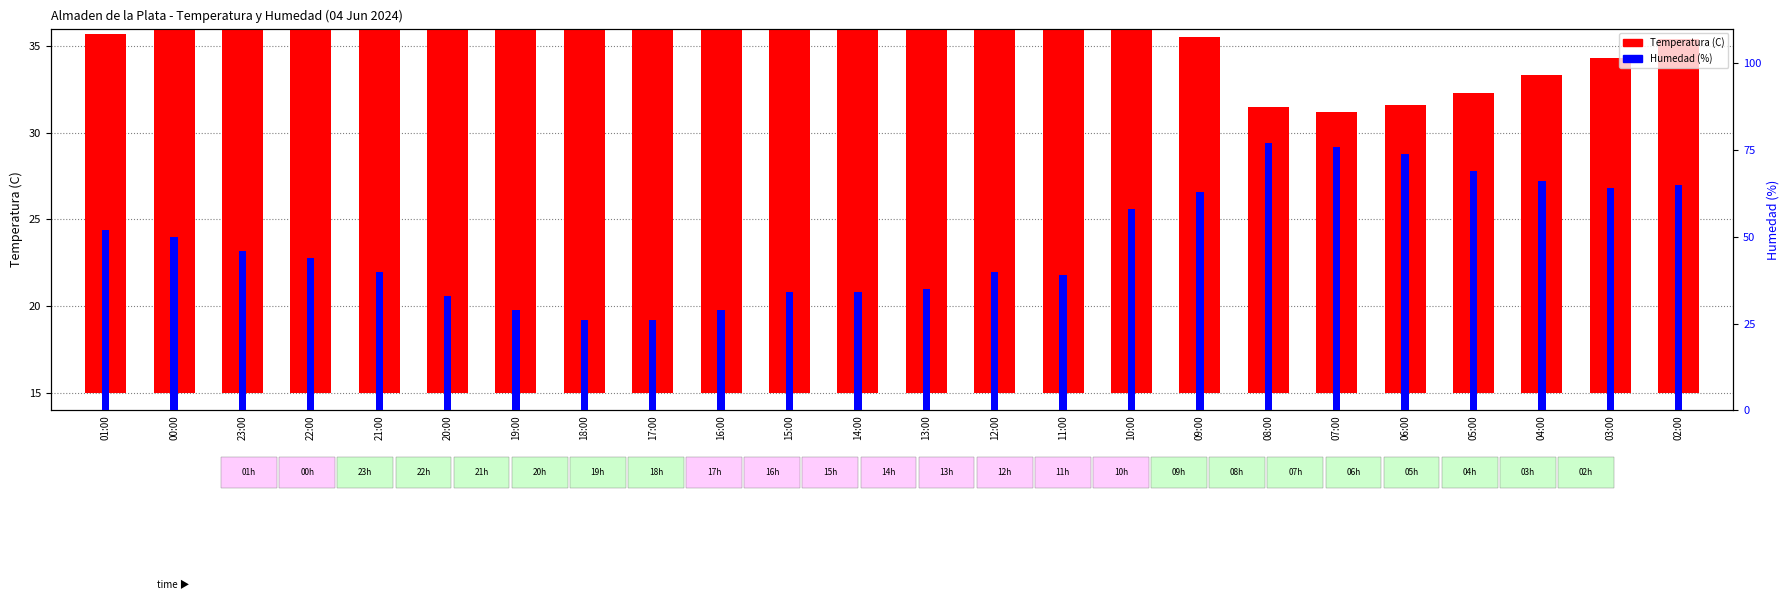

Reading left to right, transcribe all the data shown in this chart.

Temperatura (C): 01:00=20.7	00:00=21.8	23:00=23.0	22:00=24.0	21:00=26.1	20:00=28.9	19:00=30.5	18:00=31.5	17:00=32.5	16:00=30.2	15:00=29.2	14:00=28.7	13:00=28.5	12:00=25.8	11:00=25.2	10:00=21.7	09:00=20.5	08:00=16.5	07:00=16.2	06:00=16.6	05:00=17.3	04:00=18.3	03:00=19.3	02:00=20.4
Humedad (%): 01:00=52.0	00:00=50.0	23:00=46.0	22:00=44.0	21:00=40.0	20:00=33.0	19:00=29.0	18:00=26.0	17:00=26.0	16:00=29.0	15:00=34.0	14:00=34.0	13:00=35.0	12:00=40.0	11:00=39.0	10:00=58.0	09:00=63.0	08:00=77.0	07:00=76.0	06:00=74.0	05:00=69.0	04:00=66.0	03:00=64.0	02:00=65.0